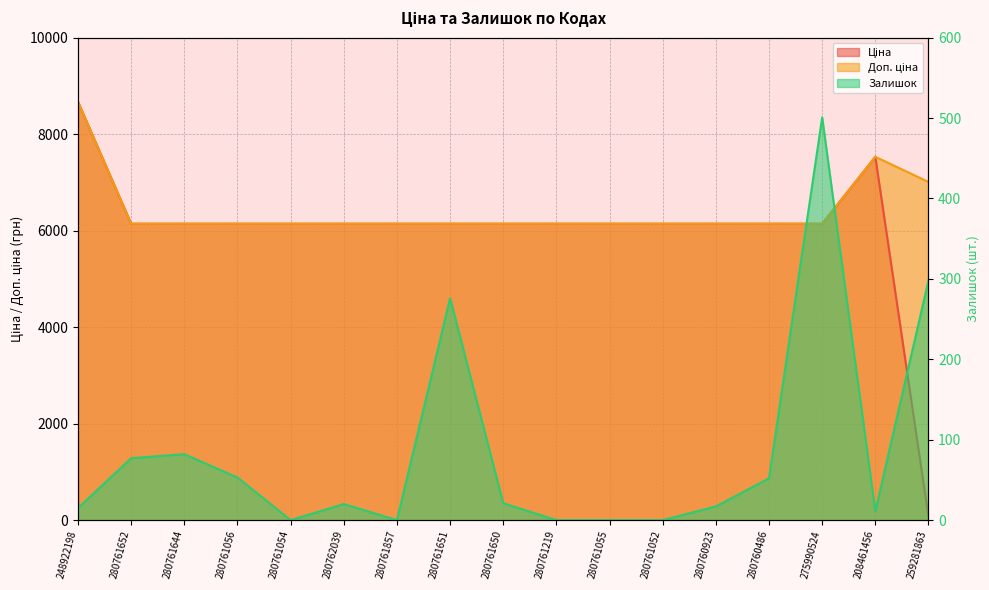

Which series has the largest range (max minus min)?

Ціна